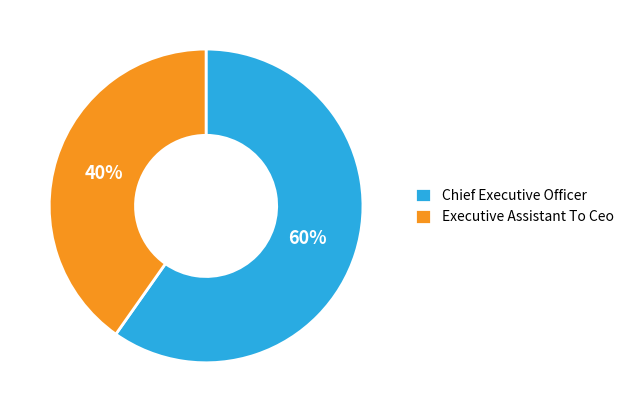

The Chief Executive Officer slice represents 60% of the pie. True or false?

True